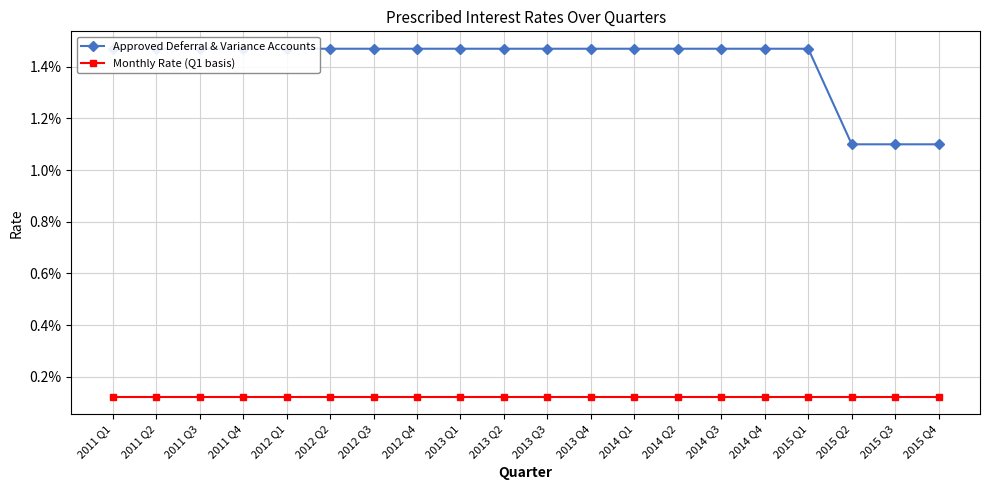

Does the chart display data point markers on the line(s)?

Yes